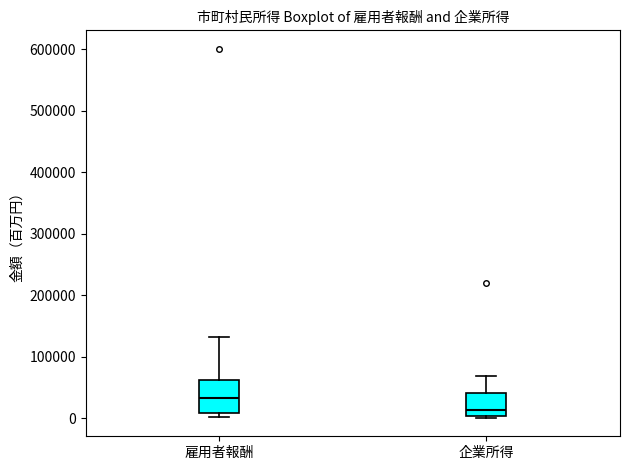

Which box is the tallest, from its lower edge to its upper edge?

雇用者報酬